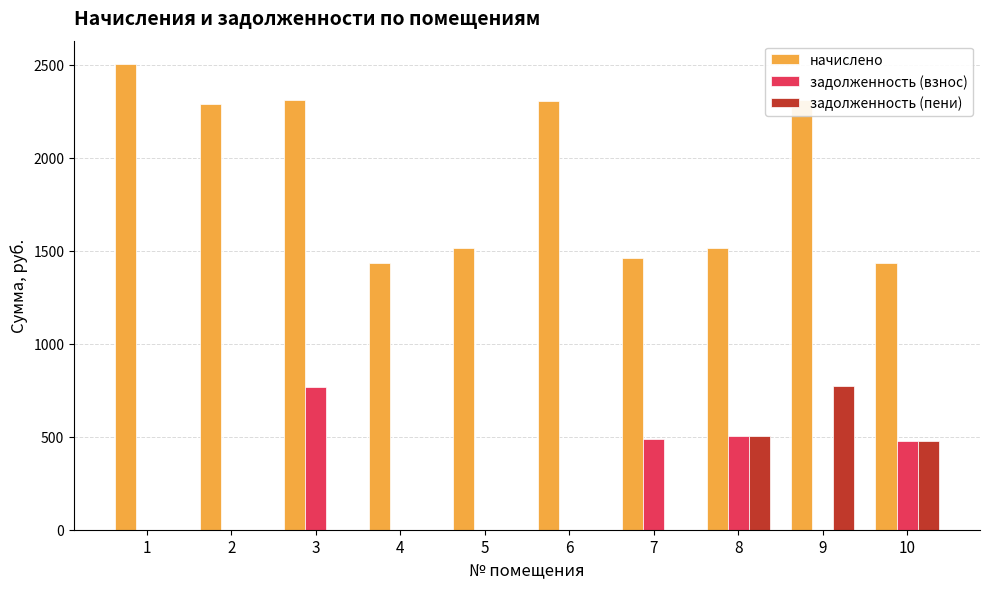

Which series changed the most between 4 and 6?

начислено